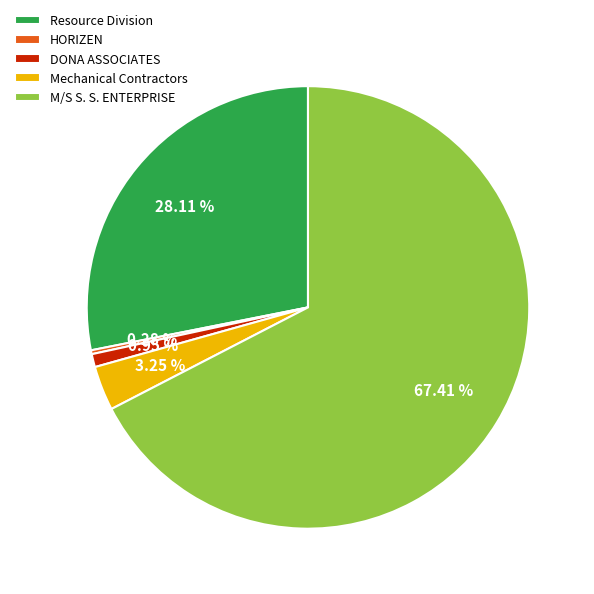

Rank the categories by value from lowest to highest.

HORIZEN, DONA ASSOCIATES, Mechanical Contractors, Resource Division, M/S S. S. ENTERPRISE